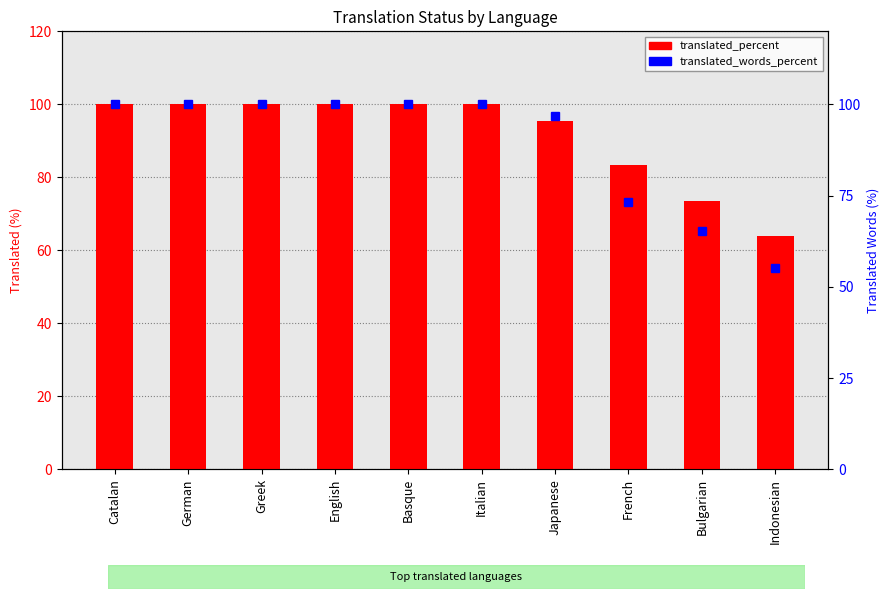

At which category does the chart reach its peak across all series?

Catalan